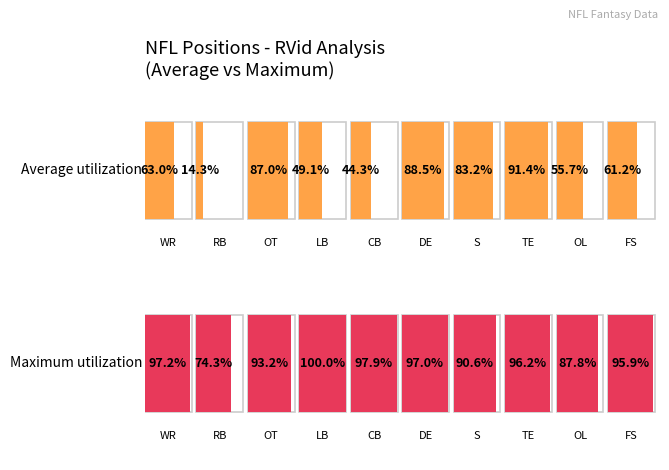

What position from the left is OL?

9